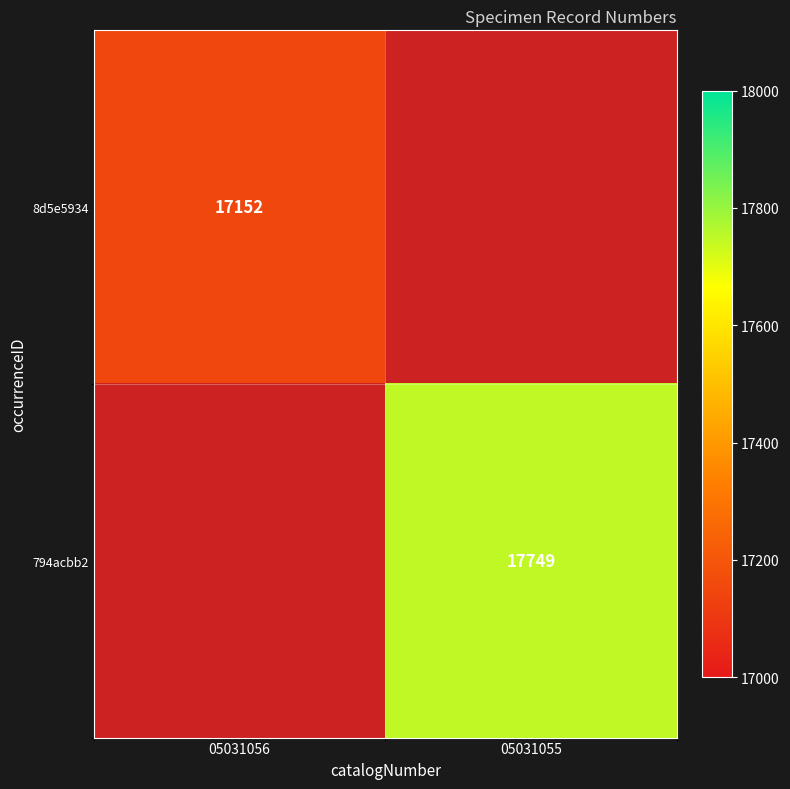

True or false: 8d5e5934 has a value of 23592 at 05031056.

False